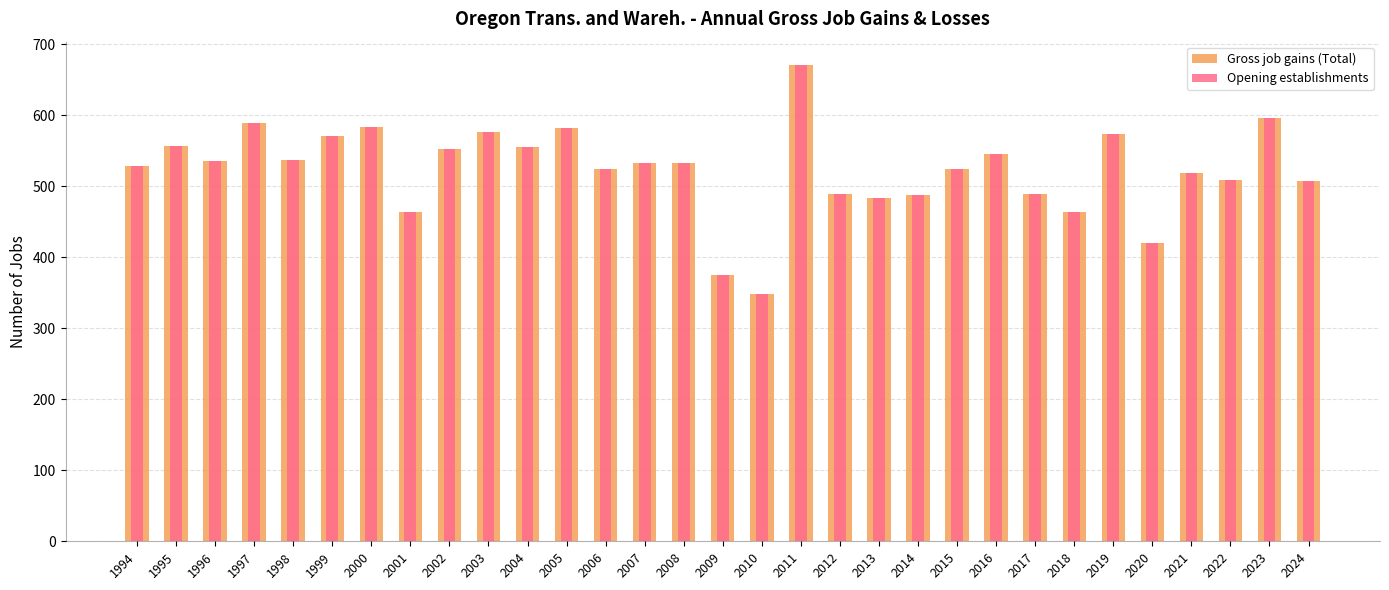

At which label does Gross job gains (Total) reach its peak?

2011